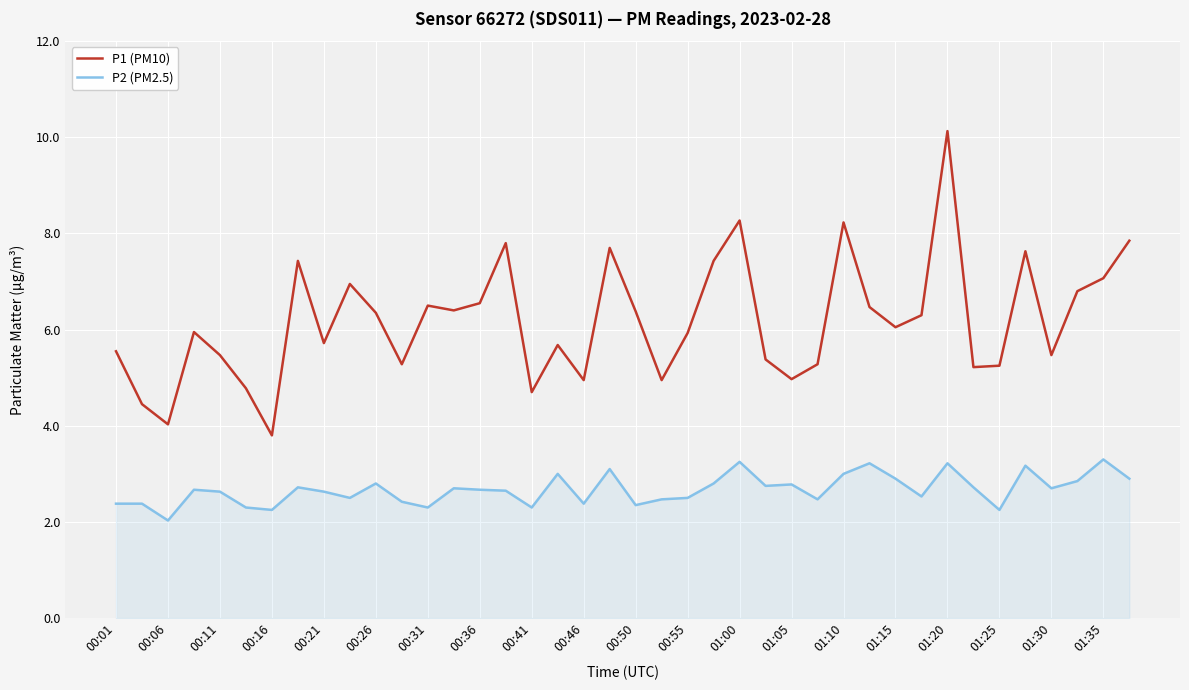

Rank the series by their average value, from highest to lowest.

P1 (PM10), P2 (PM2.5)